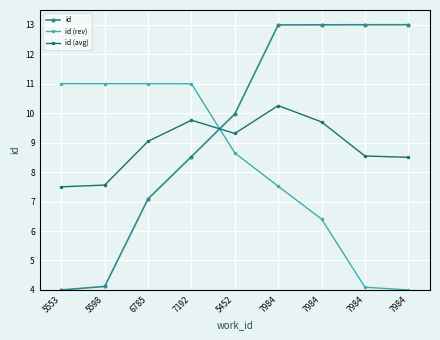

Where does the id series first go above 9?

5452